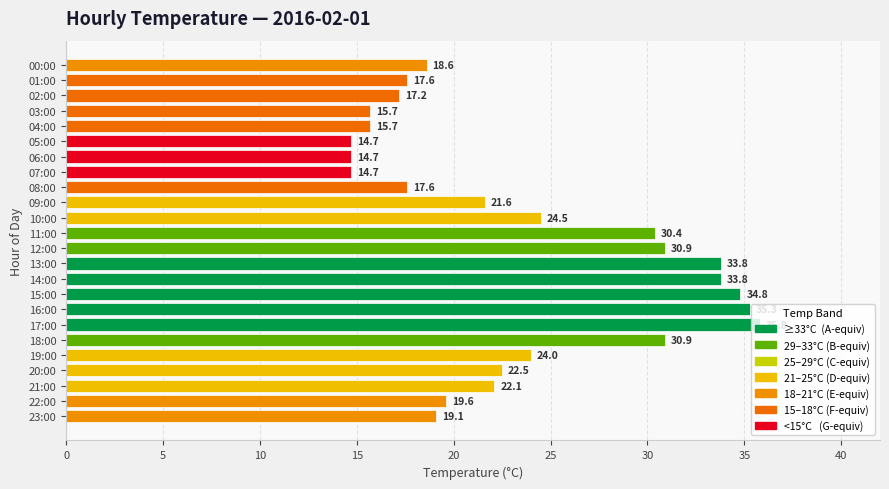

True or false: the data shows 17.4 at 15:00.

False